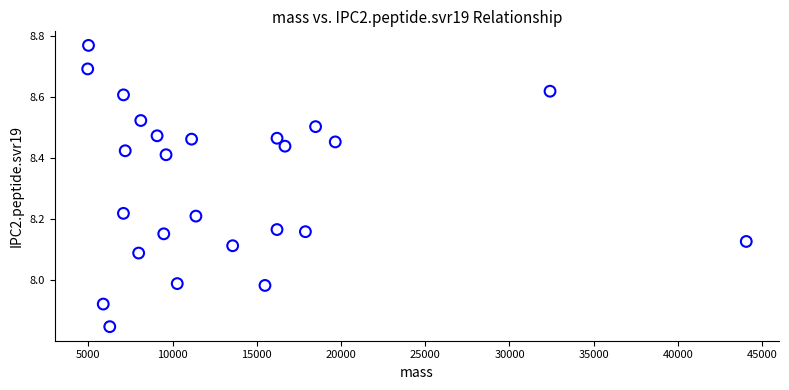

What is the range of X values (max minus min)?

39094.8